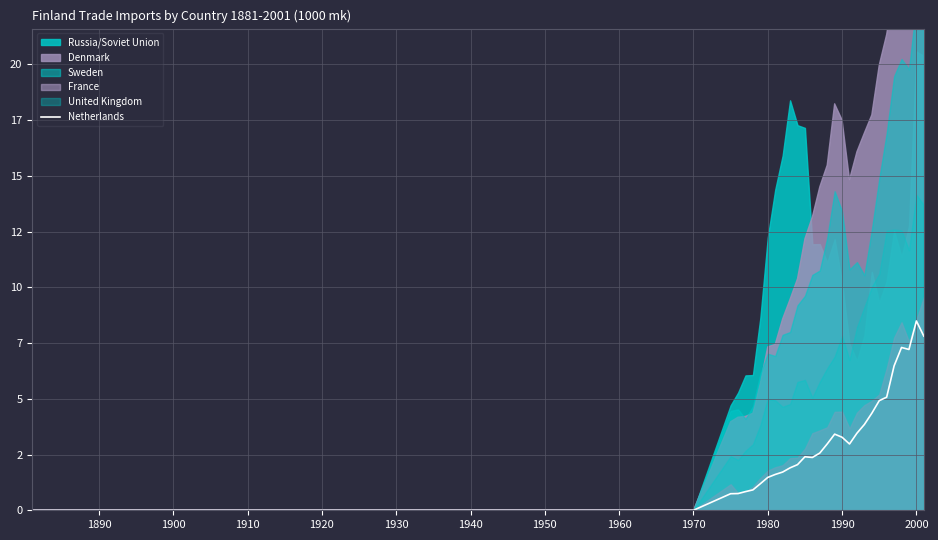

How many values are below 1?

14